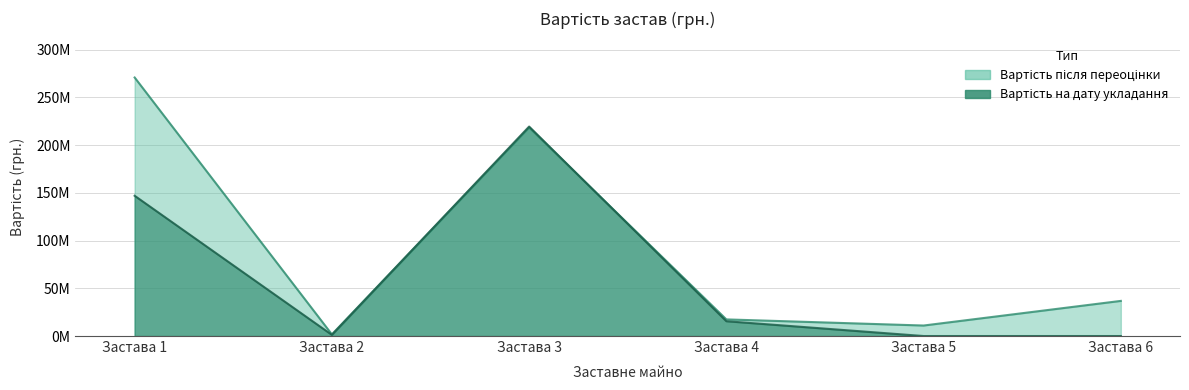

At which category does Вартість застави після переоцінки reach its first local peak?

Застава 3